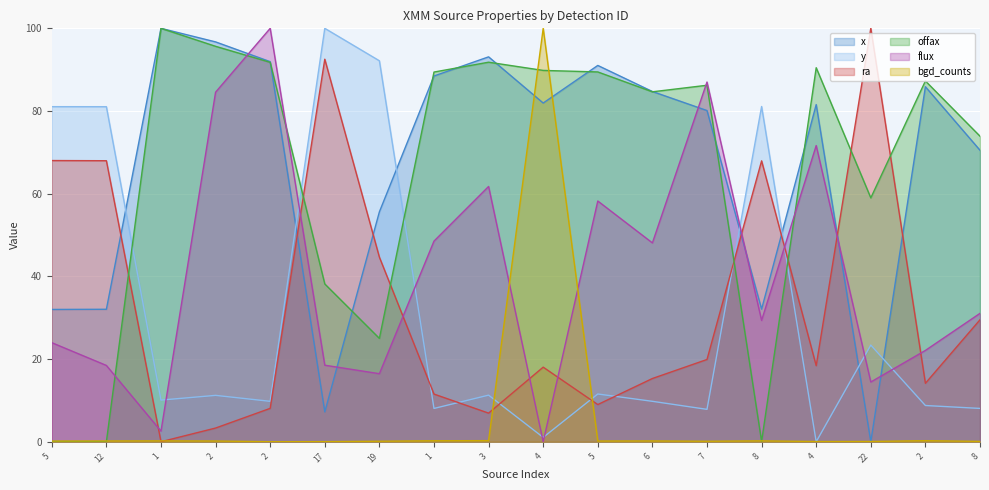

Is it true that bgd_counts equals 0.2 at 5?

True